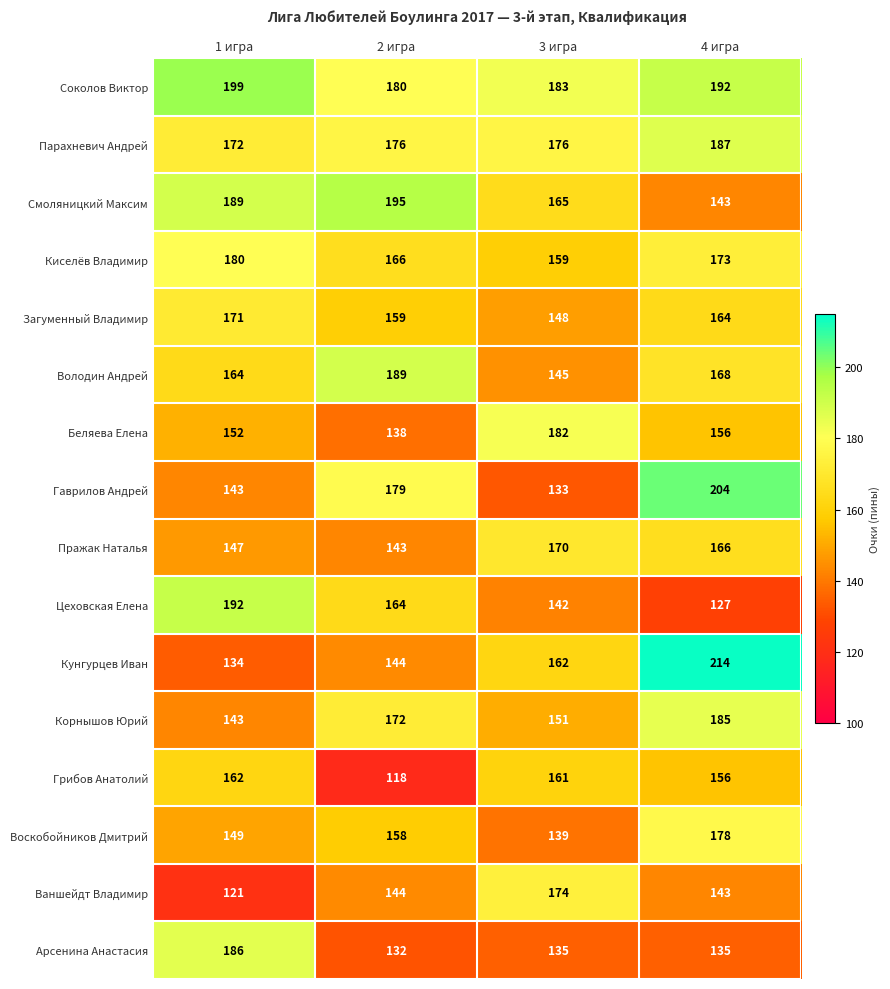

What is the spread (max minus min) of values at 3 игра?

50